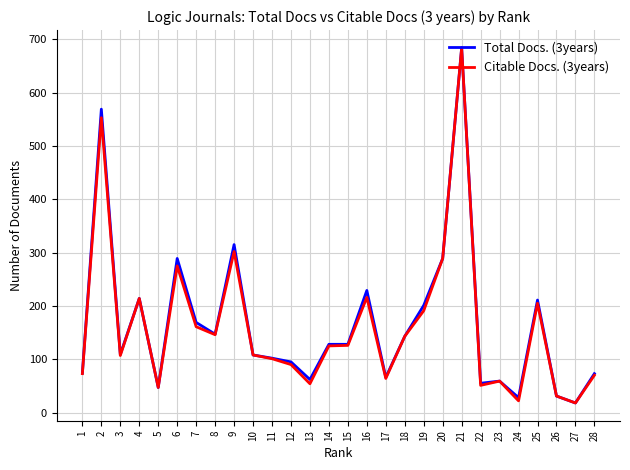

The Citable Docs. (3years) series shows 22 at 24. True or false?

True